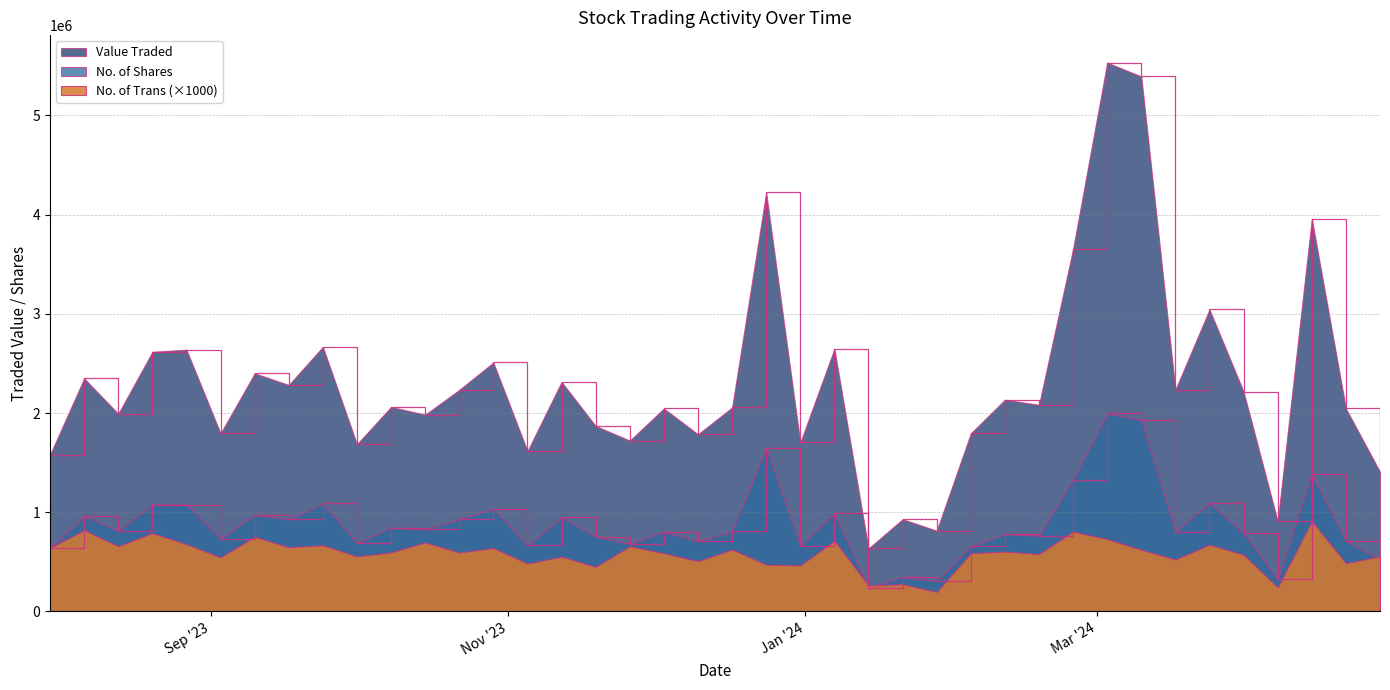

How many series are shown in this chart?

3